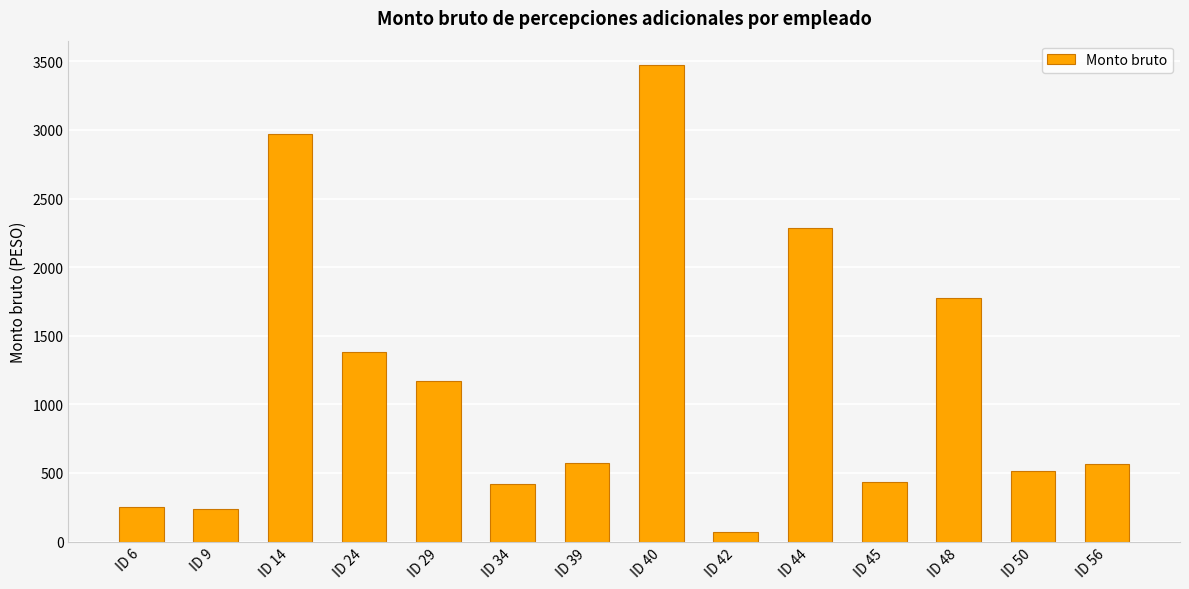

Approximately how many times larger is the value at ID 29 compared to ID 44?

0.5